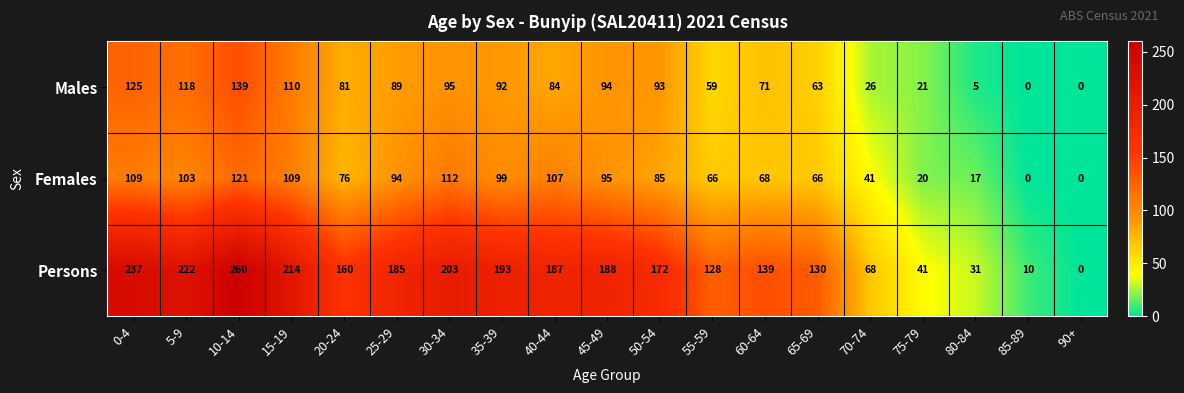

What is the total value across all series at 20-24?

317